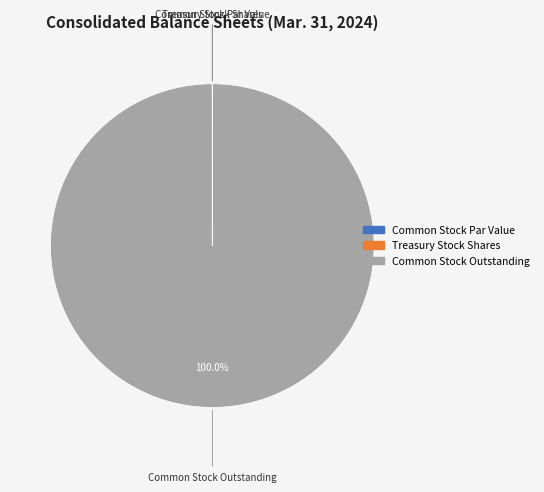

Which slice is the largest?

Common Stock Outstanding